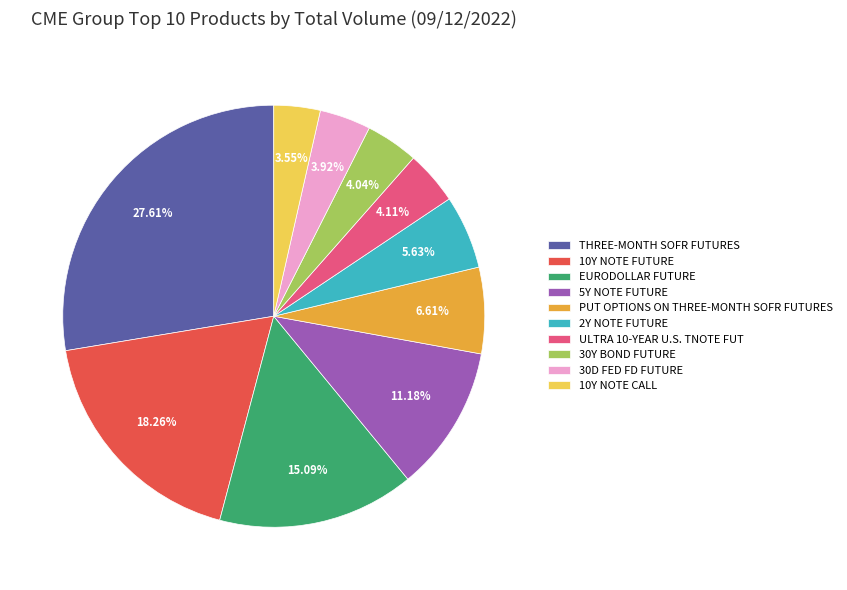

How many slices are in this pie chart?

10